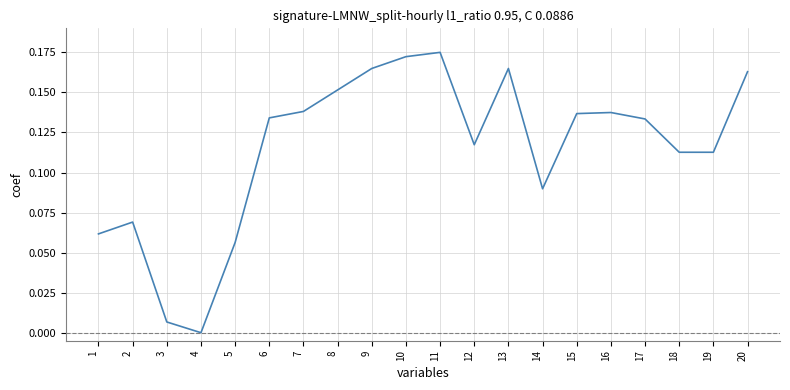

Which has a higher value, 3 or 16?

16